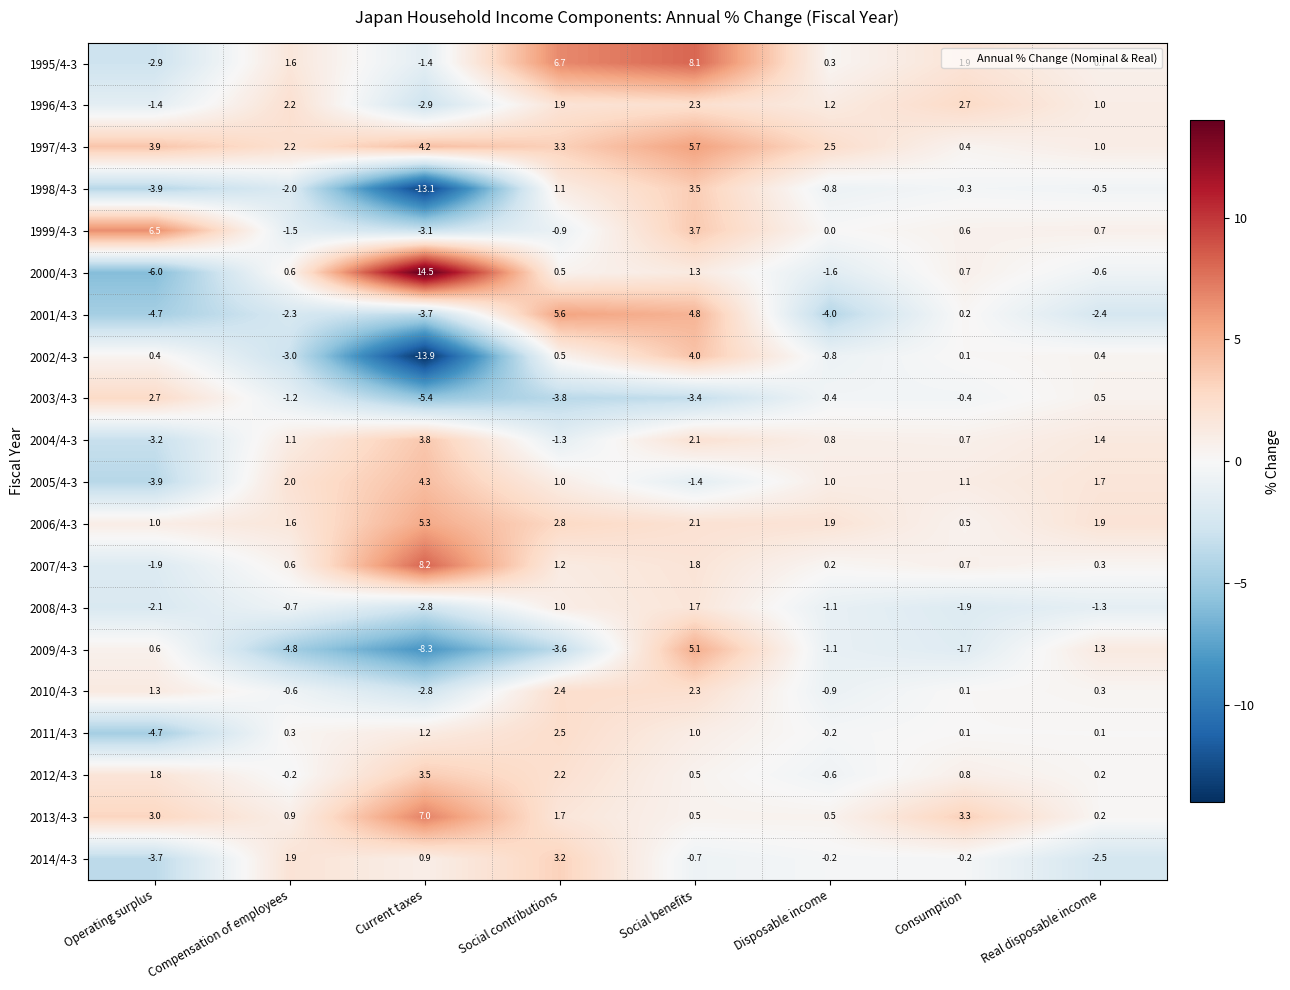

Which category has the lowest value in the 2004/4-3 series?

Operating surplus